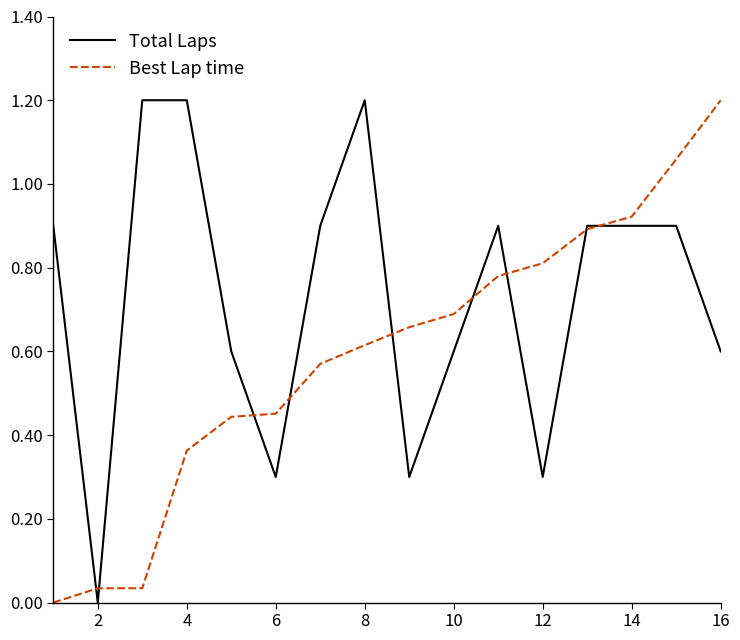

What is the difference between the maximum and minimum values in the Best Lap time series?

1.2